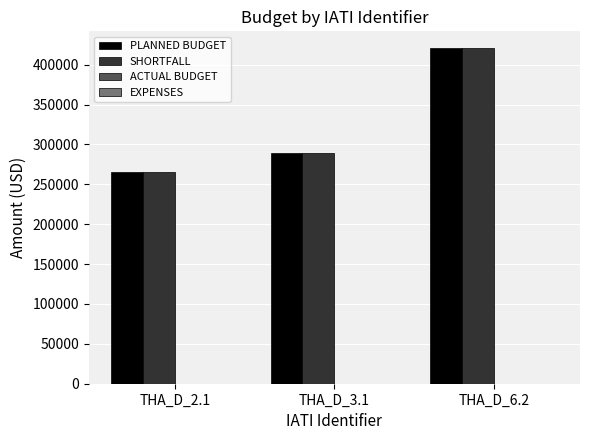

How many series are shown in this chart?

2